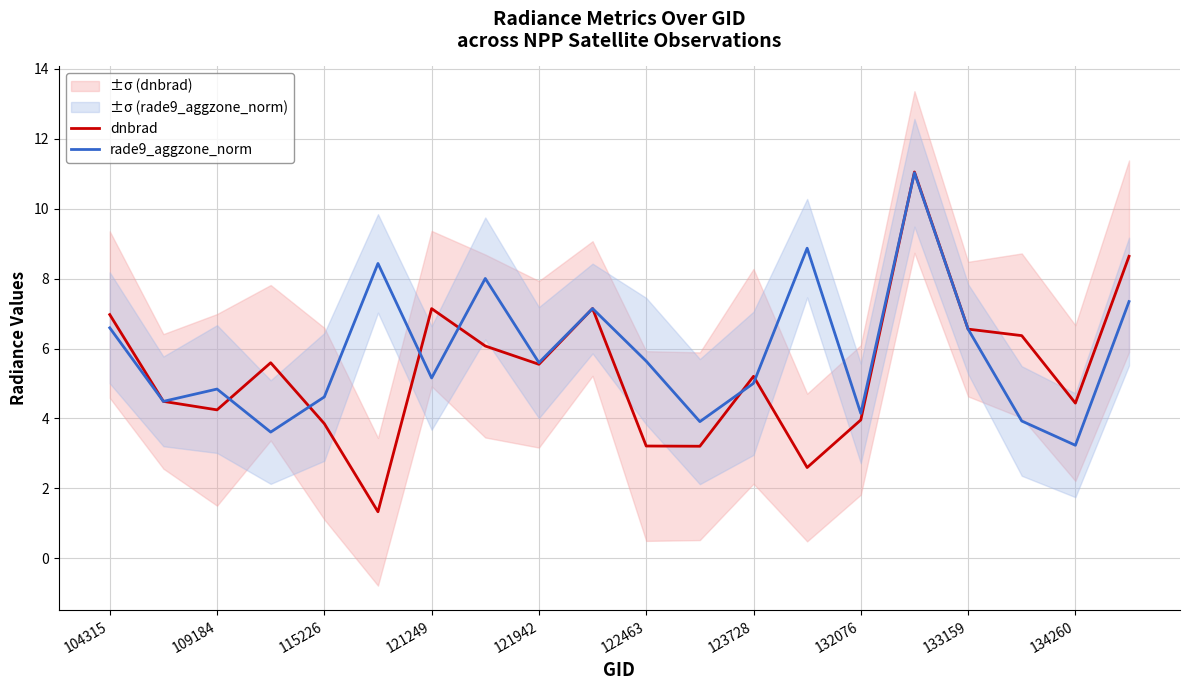

What is the lowest value of the rade9_aggzone_norm series?

3.2